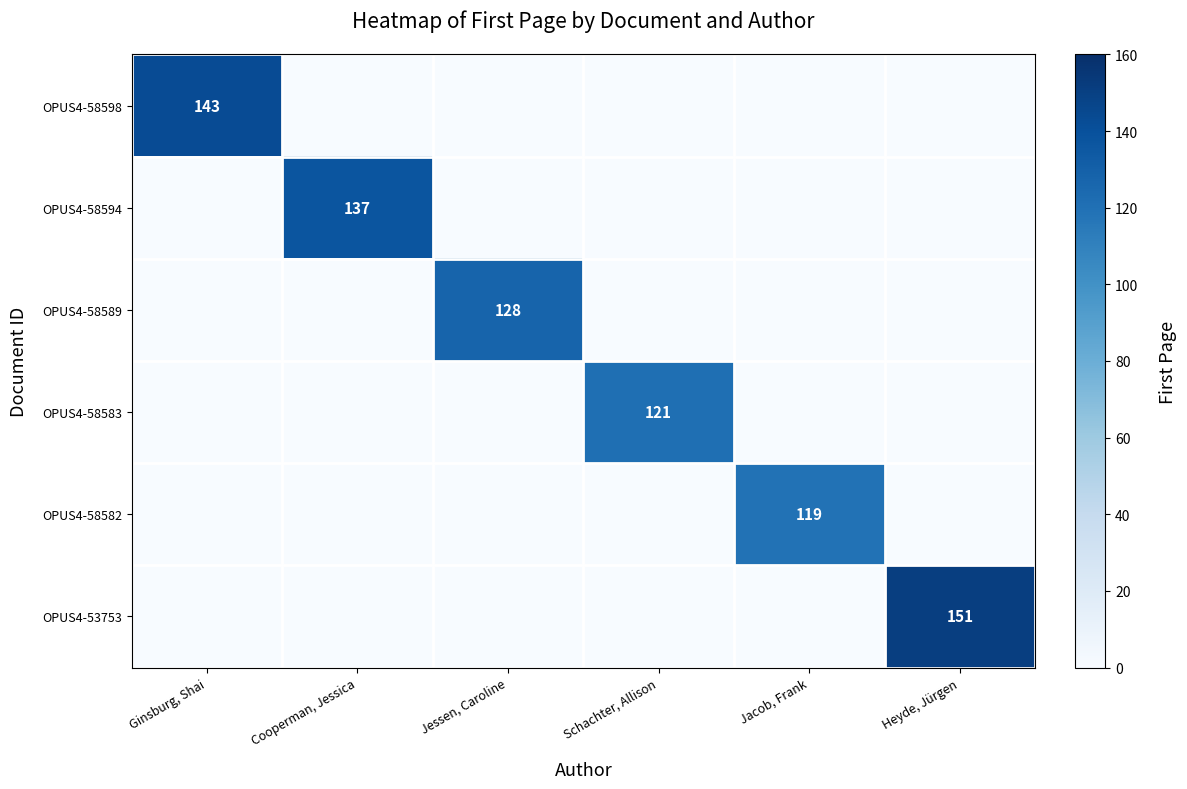

The value of OPUS4-58598 at Ginsburg, Shai is 238. True or false?

False